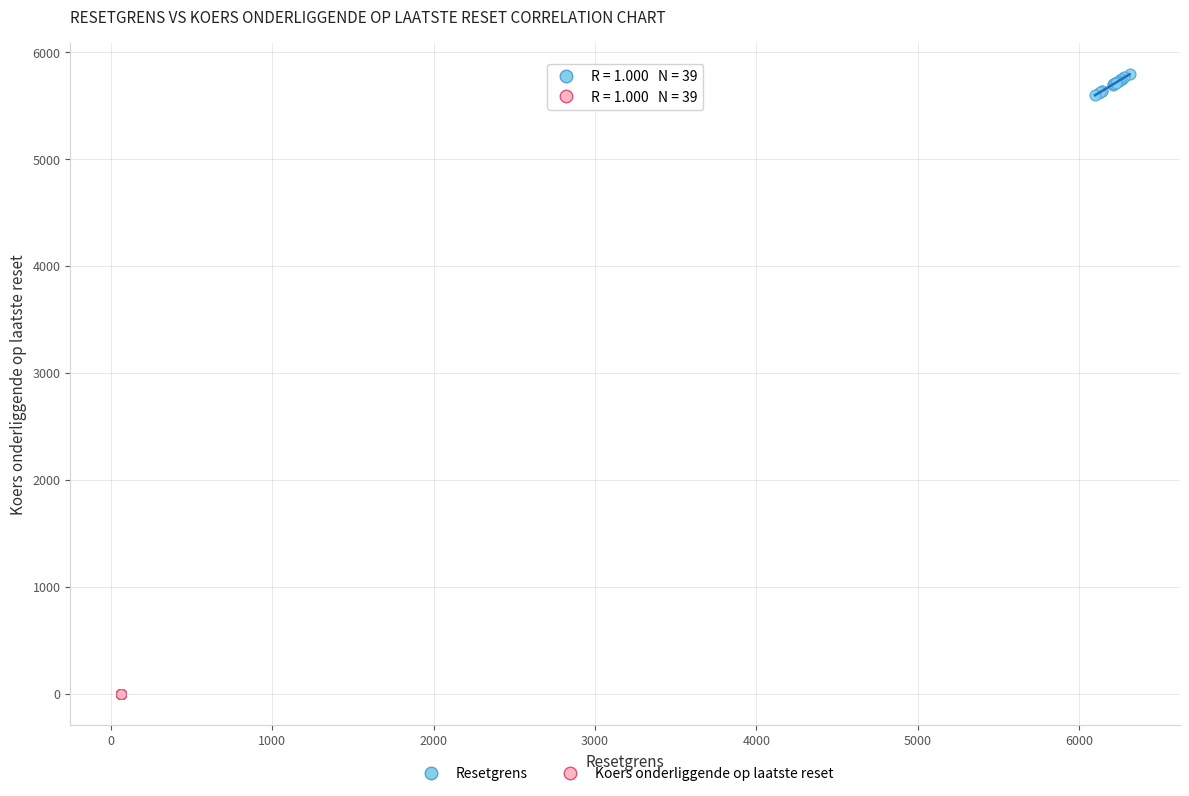

Which series reaches the minimum Y coordinate?

Koers onderliggende op laatste reset